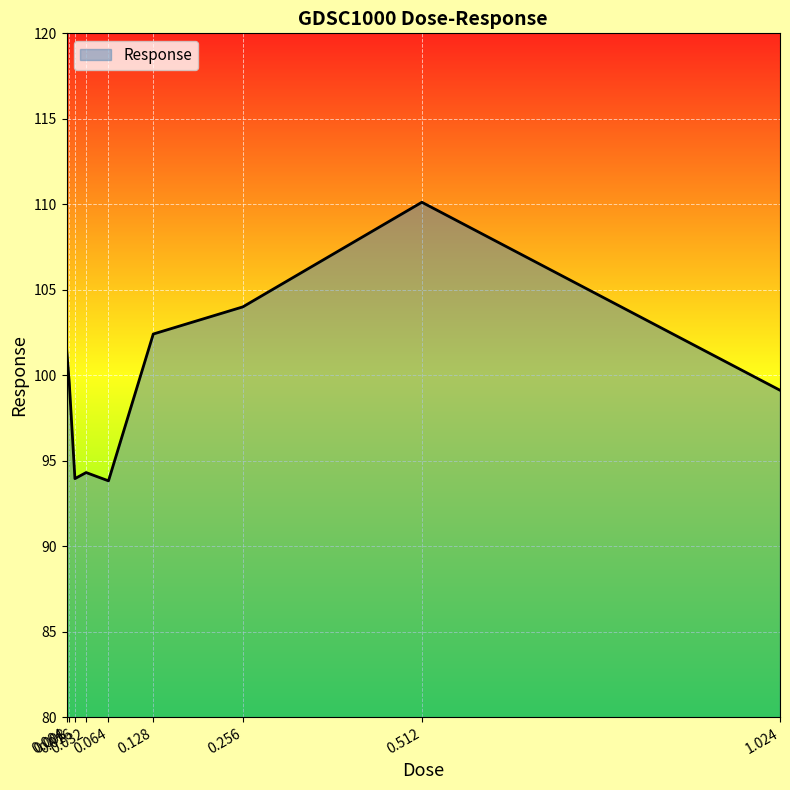

The value at 0.016 is 144.8. True or false?

False